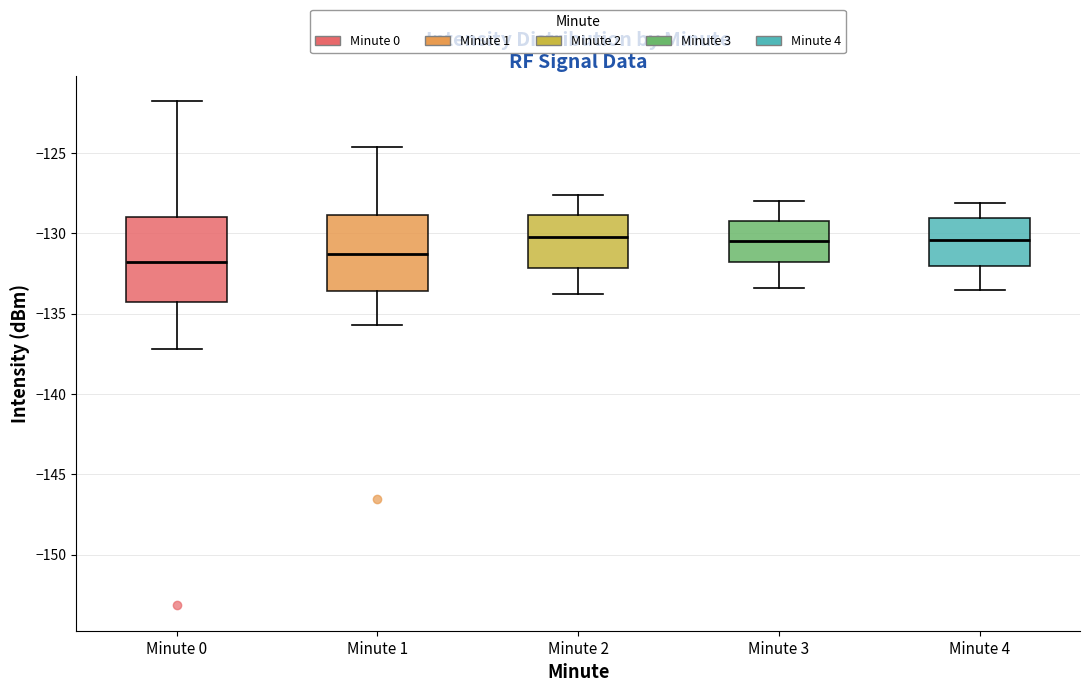

Where is the upper edge of the box for Minute 2 on the y-axis? The values are not printed on the chart, so give them approximately, as read against the axis.

-129.0